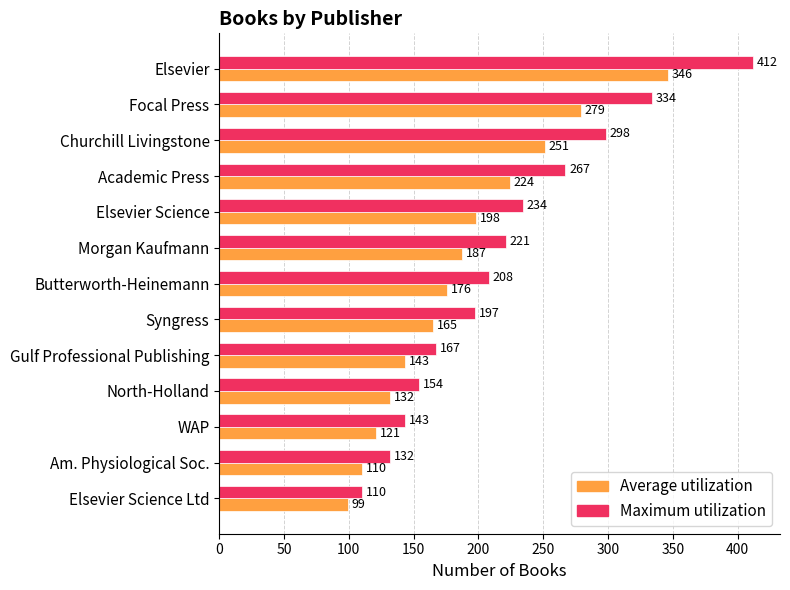

At which label is Maximum utilization closest to 261?

Academic Press